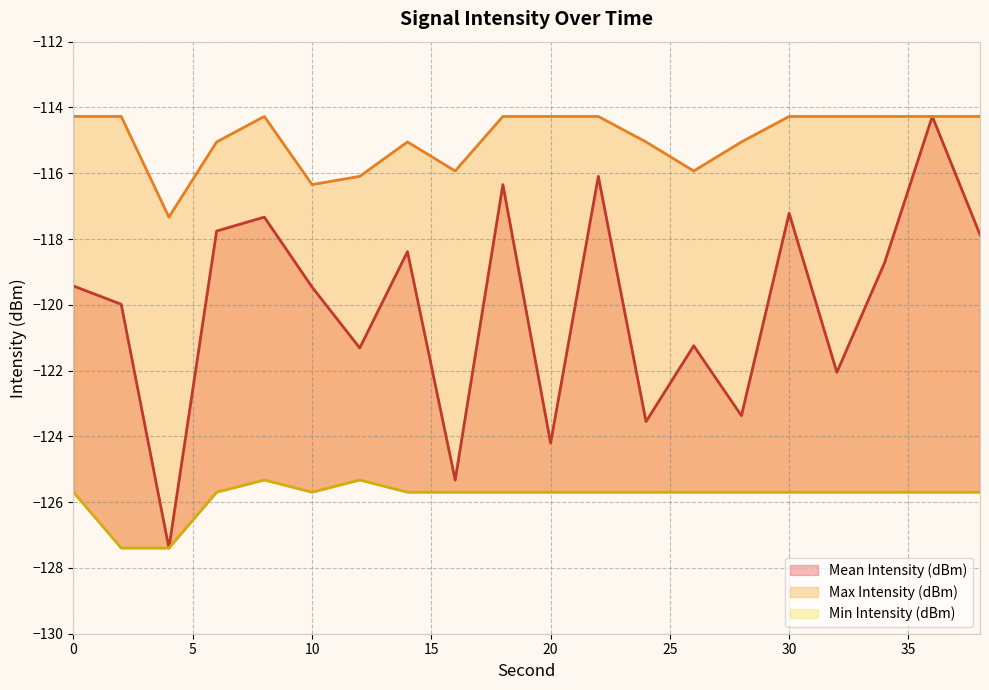

What is the difference between the maximum and minimum values in the Max Intensity (dBm) series?

3.1